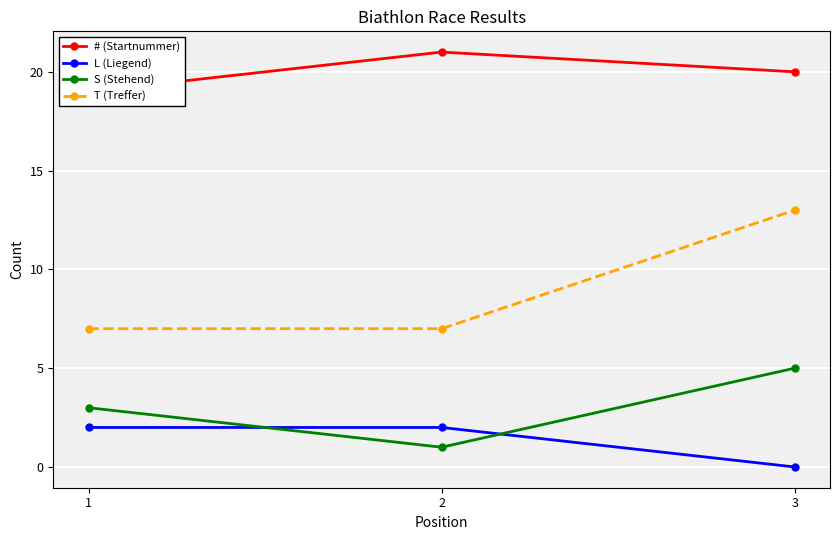

What is the total value across all series at 2?

31